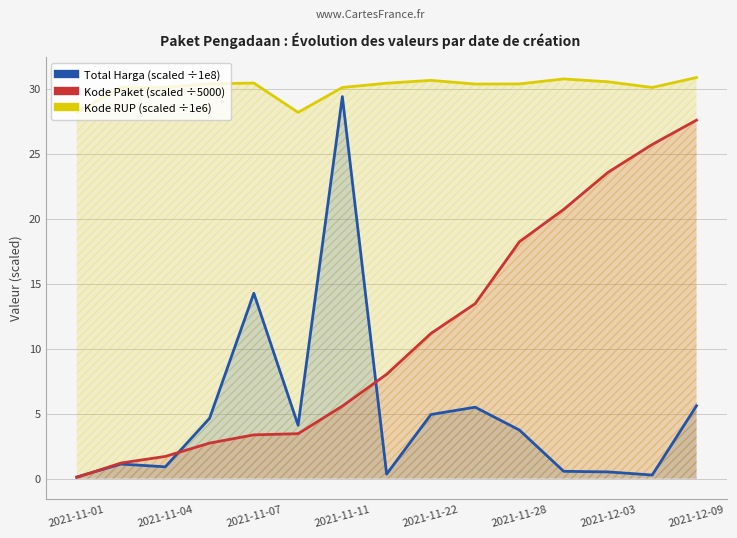

True or false: Kode RUP (scaled ÷1e6) and Total Harga (scaled ÷1e8) cross at least once.

False